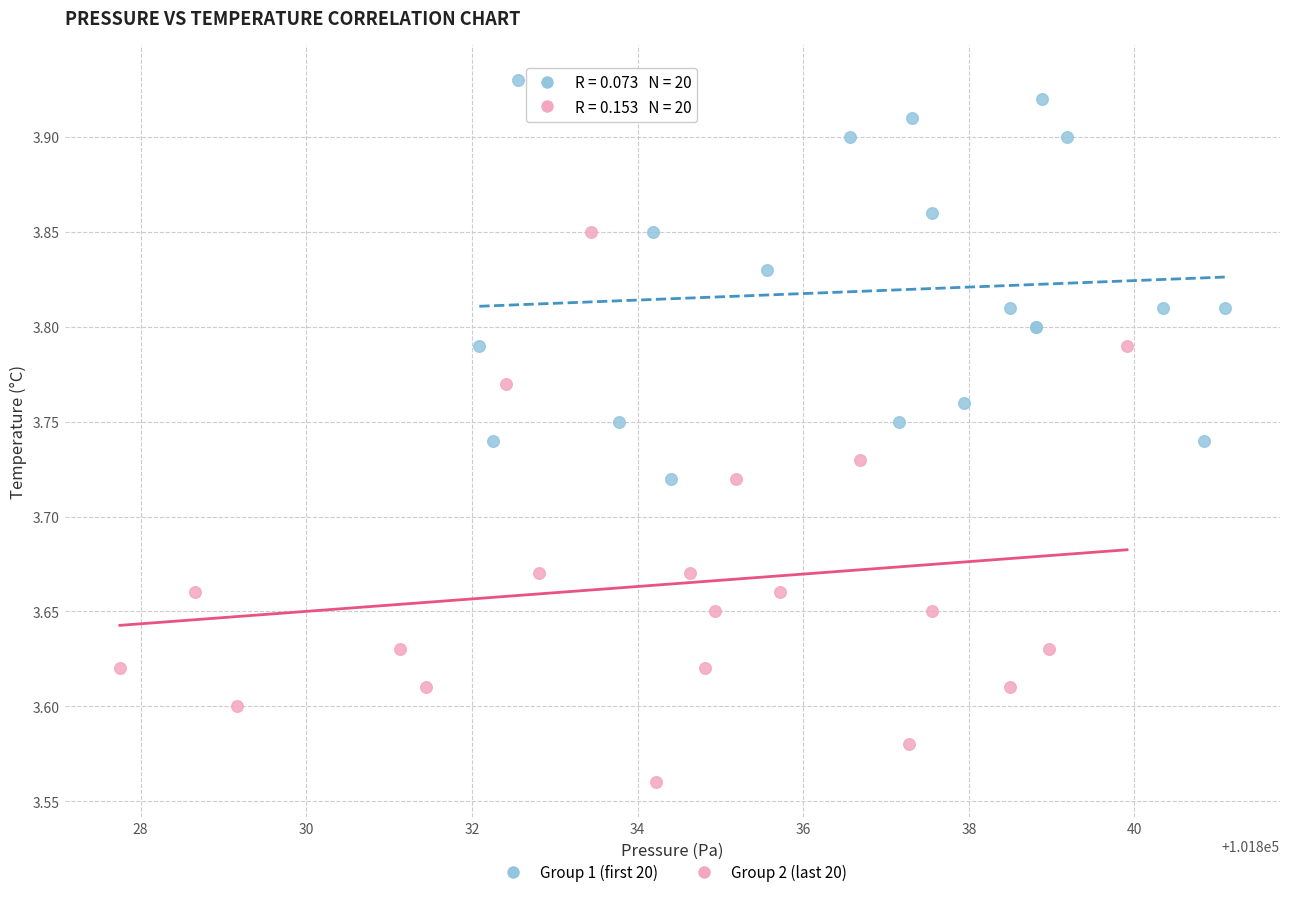

What are all the series names shown in the legend?

Group 1 (first 20), Group 2 (last 20)